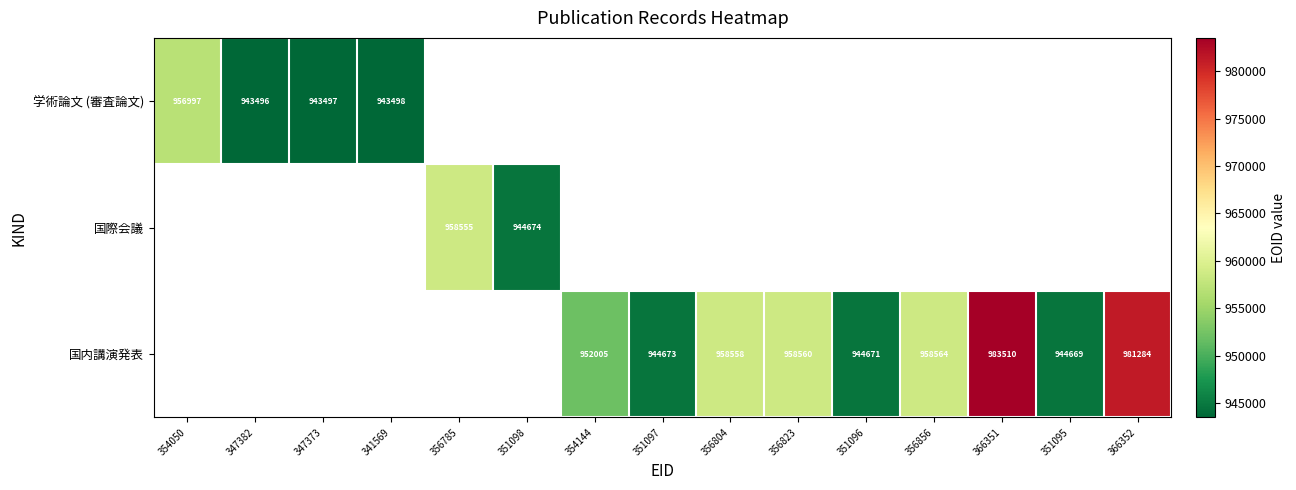

The value of 学術論文 (審査論文) at 347382 is 943496. True or false?

True